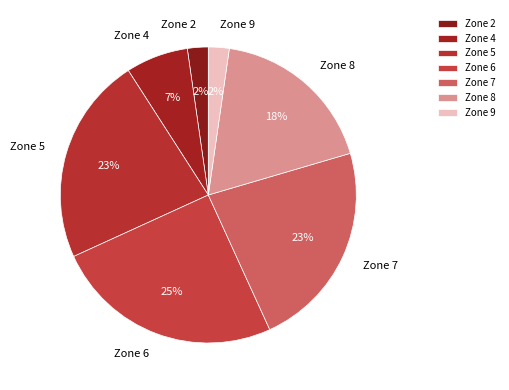

Do Zone 9 and Zone 6 together represent more than half of the pie?

No